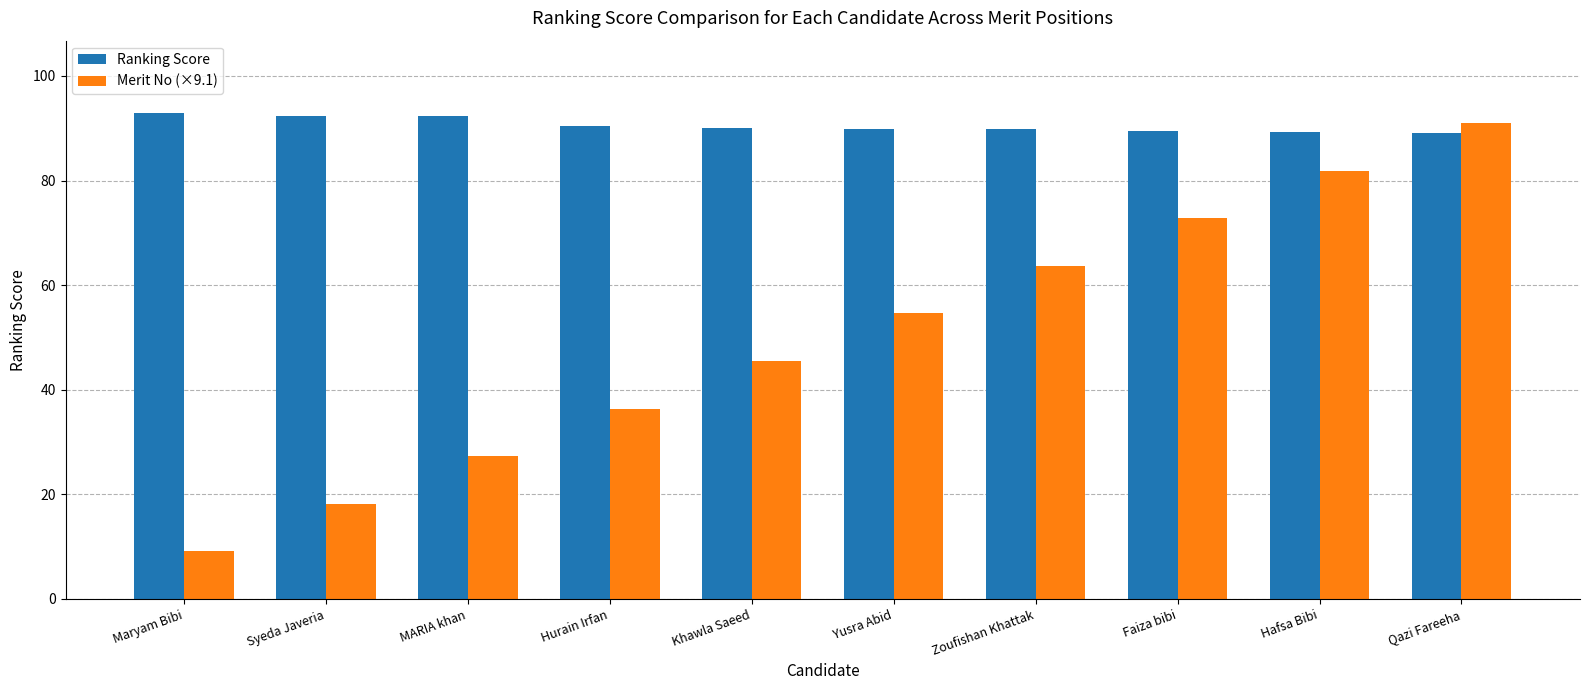

Is it true that Ranking Score equals 92.4 at Syeda Javeria?

True